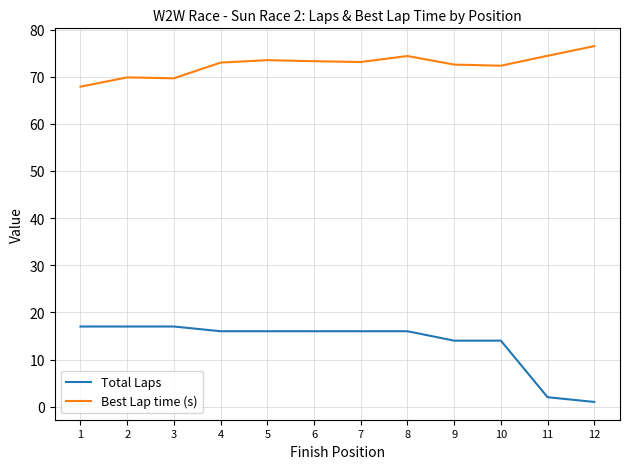

What is the difference between the Total Laps values at 11 and 8?

14.0